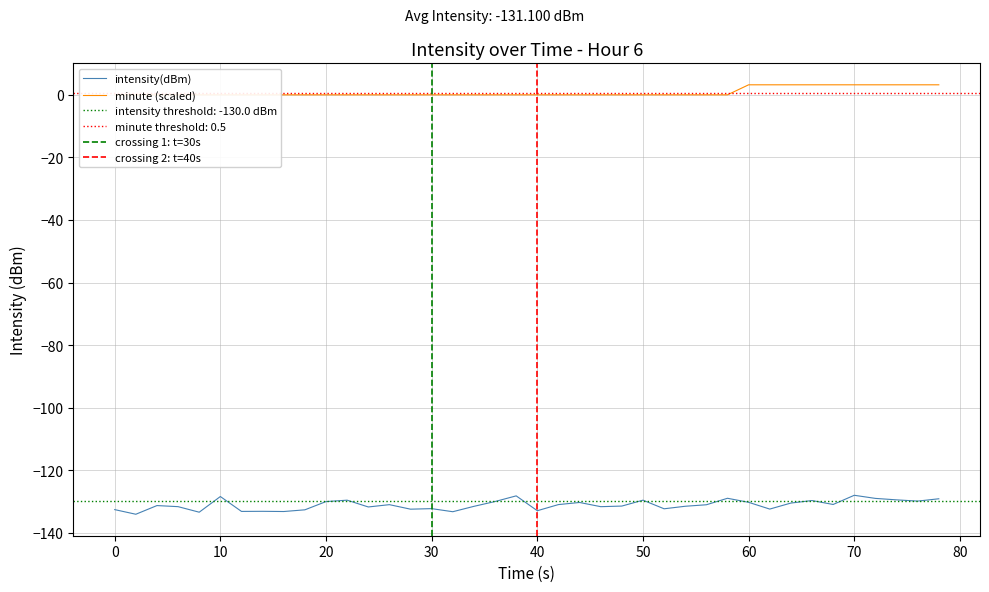

Which series has the largest total across all categories?

minute